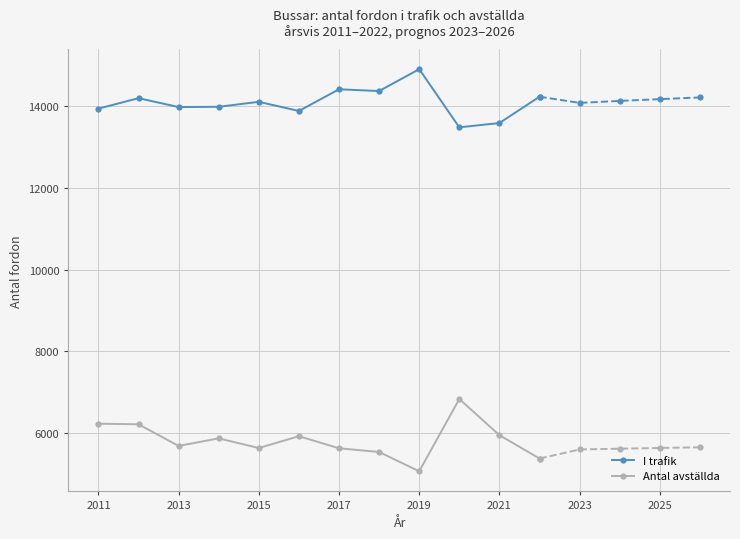

What is the maximum value for I trafik?

14914